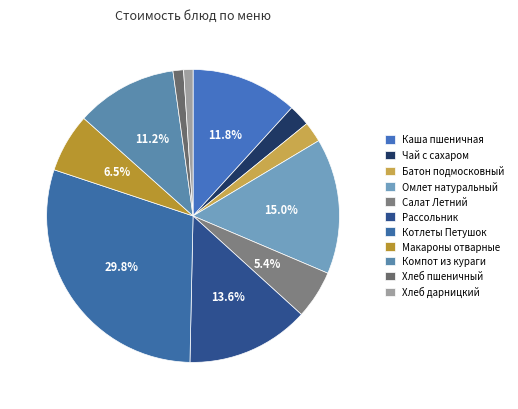

True or false: Хлеб пшеничный accounts for 11% of the total.

False